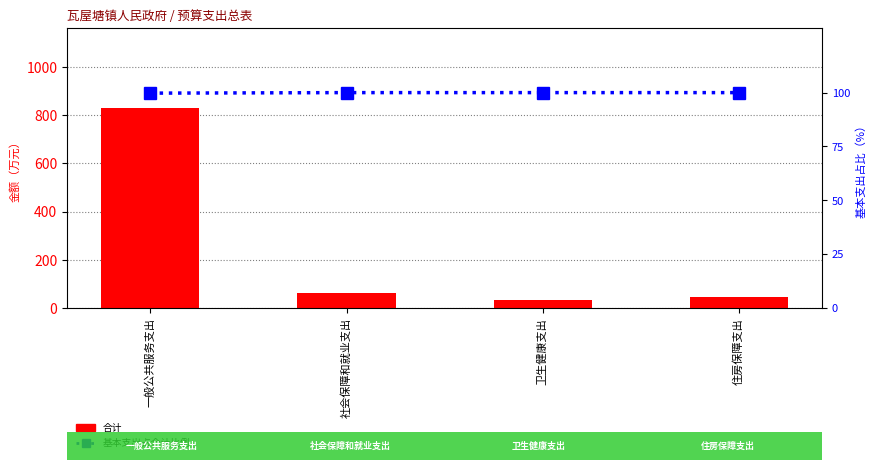

What is the difference between the second highest and minimum values in the 合计 series?

29.5